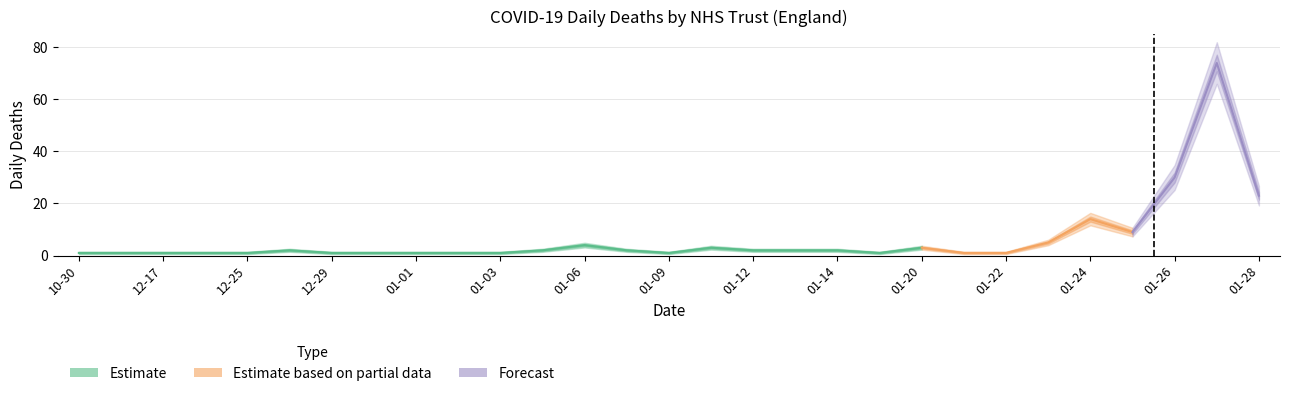

Is this an area chart (filled region under the line)?

No